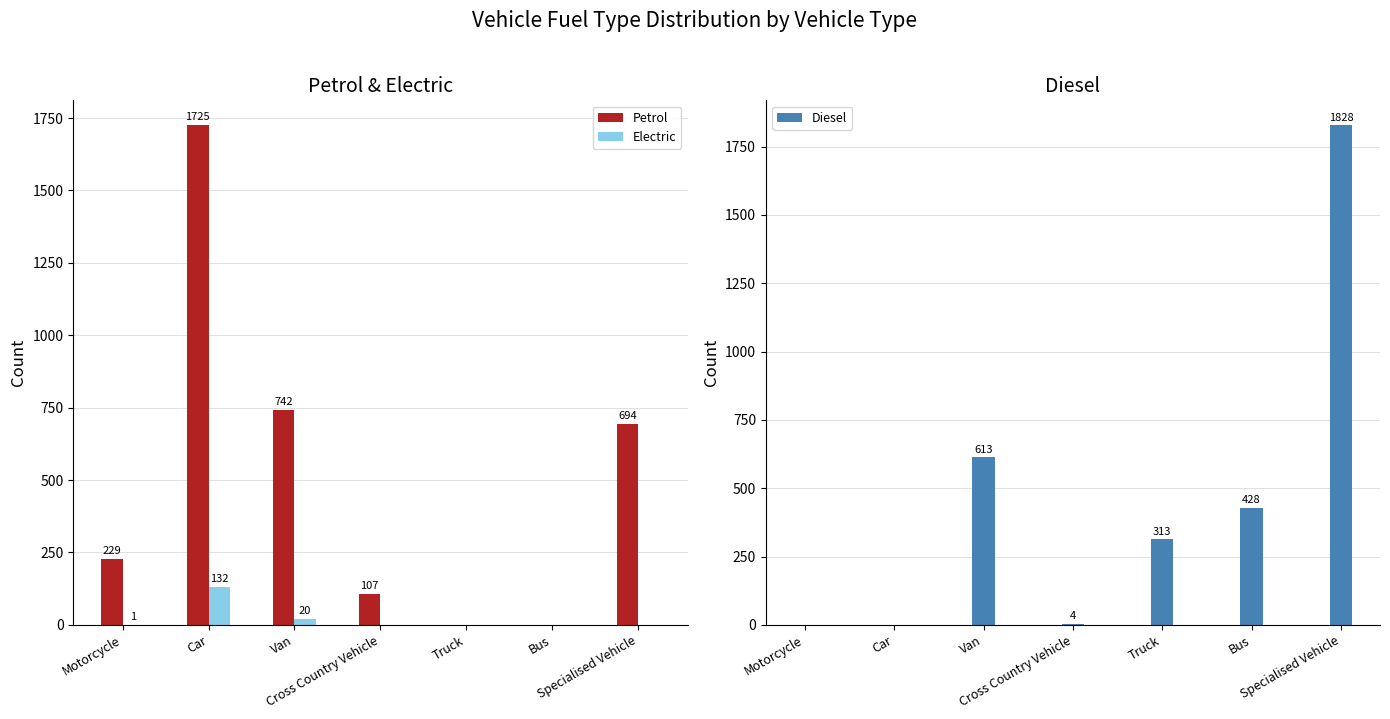

Which series has the largest total across all categories?

Petrol